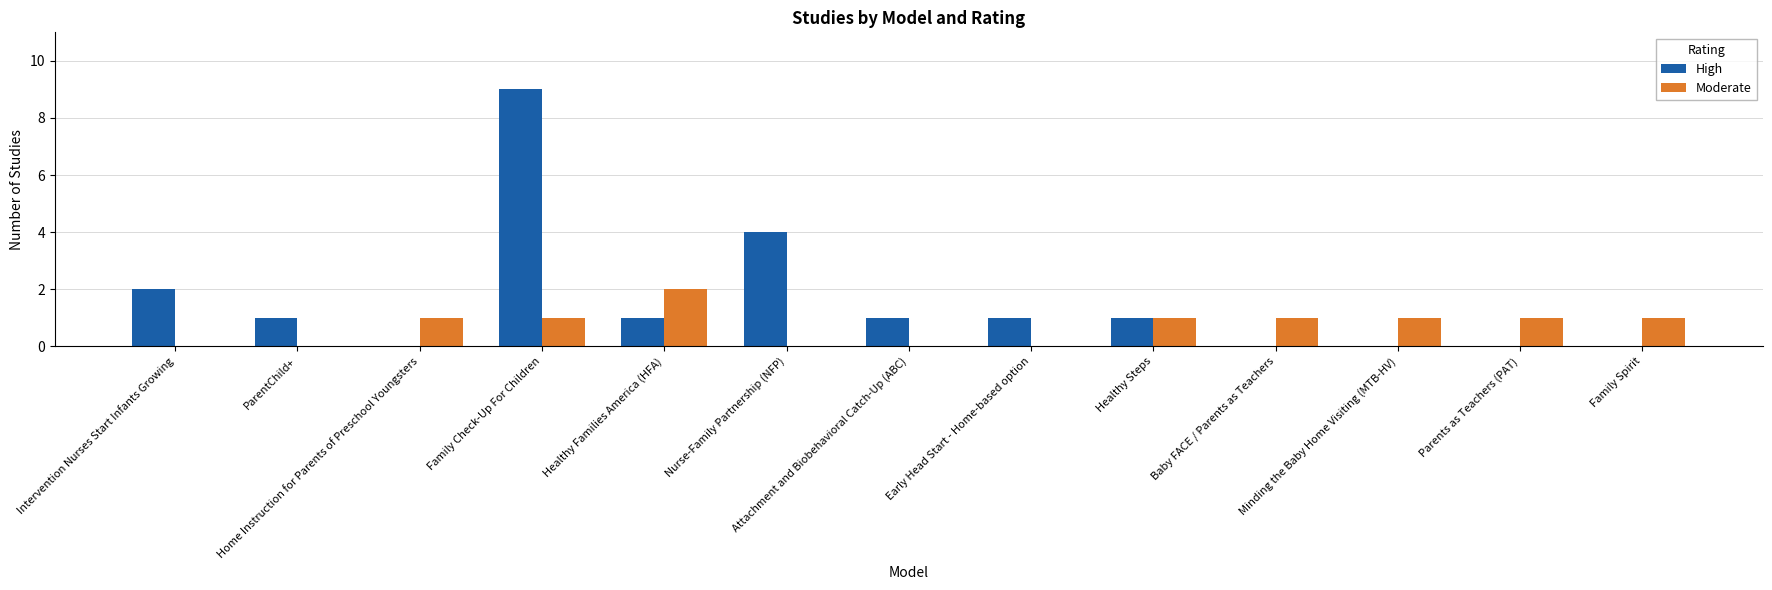

At which label does High first exceed 1?

Intervention Nurses Start Infants Growing